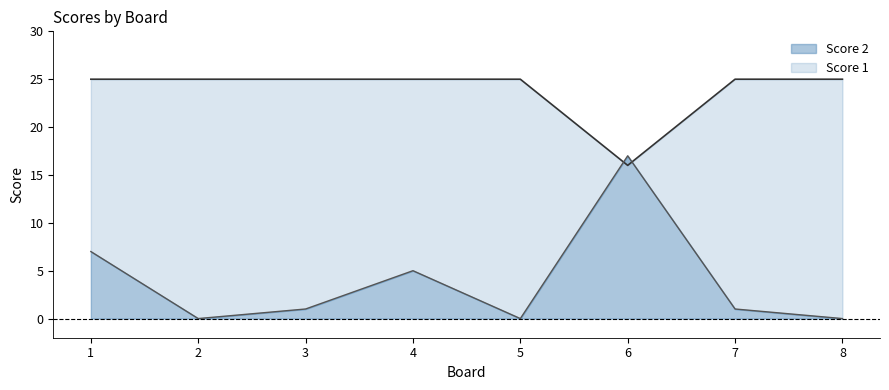

List the labels in order of Score 1 line value, largest first.

1, 2, 3, 4, 5, 7, 8, 6